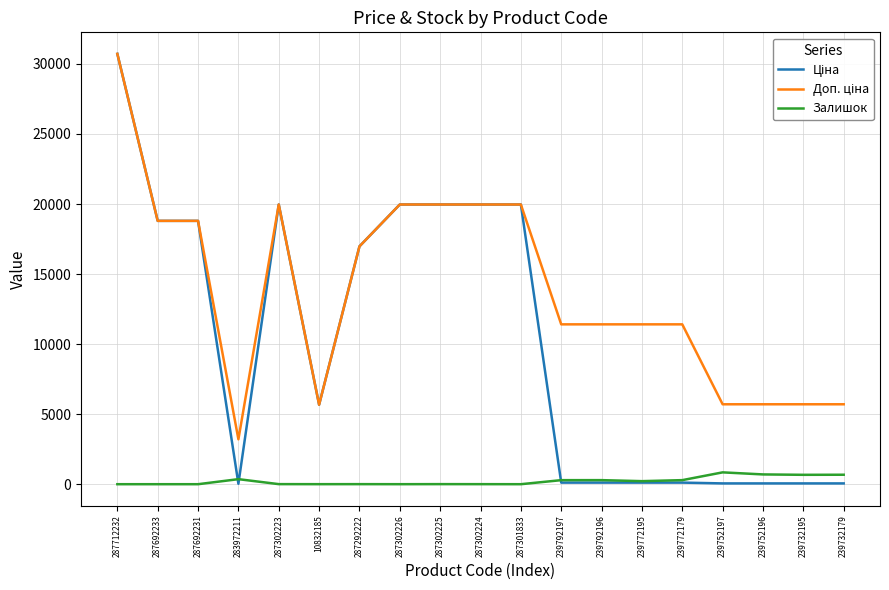

At which category is the sum across all series the highest?

287712232